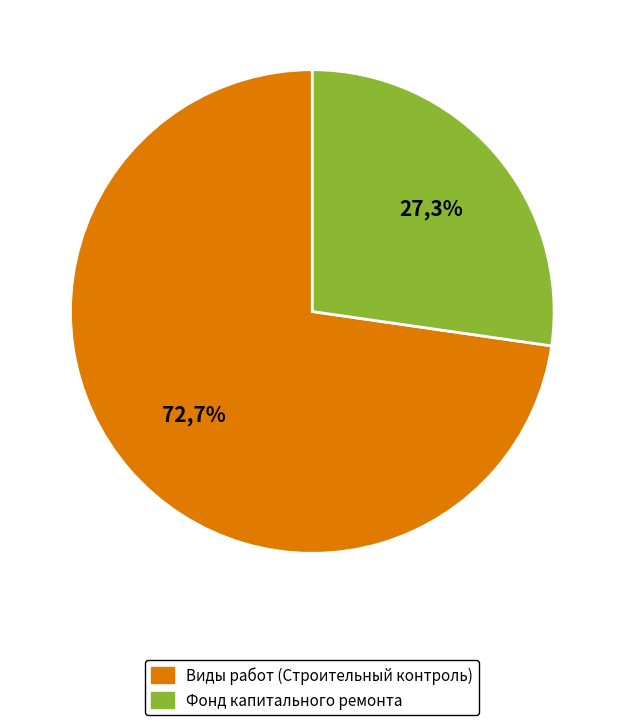

Is it true that сверх минимального размера взноса is 1% of the pie?

False